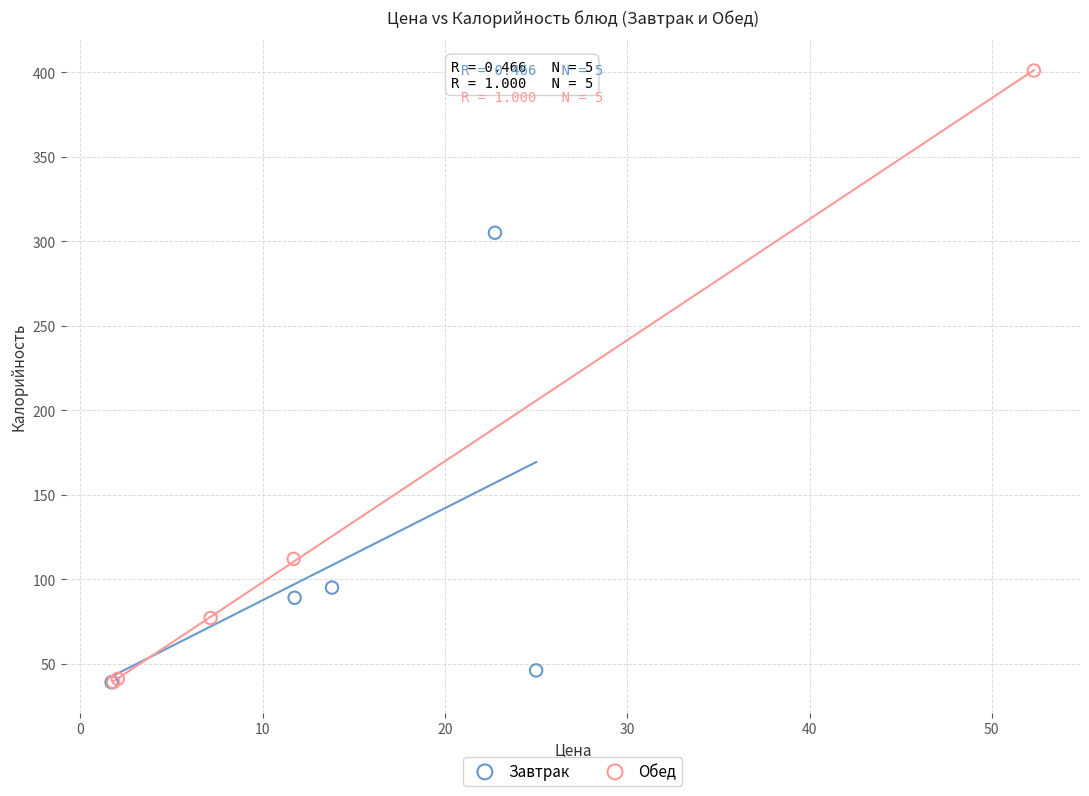

Which series reaches the maximum Y coordinate?

Обед